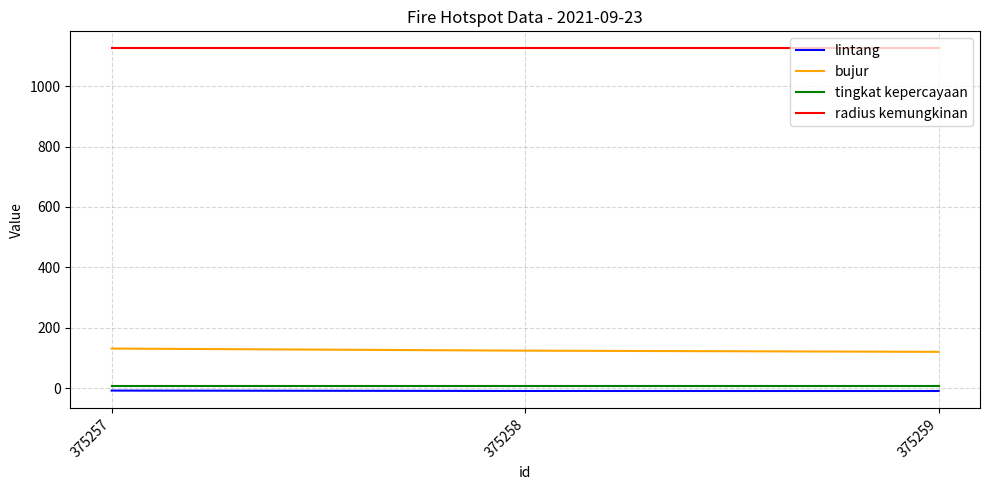

What is the spread (max minus min) of values at 375259?

1134.5